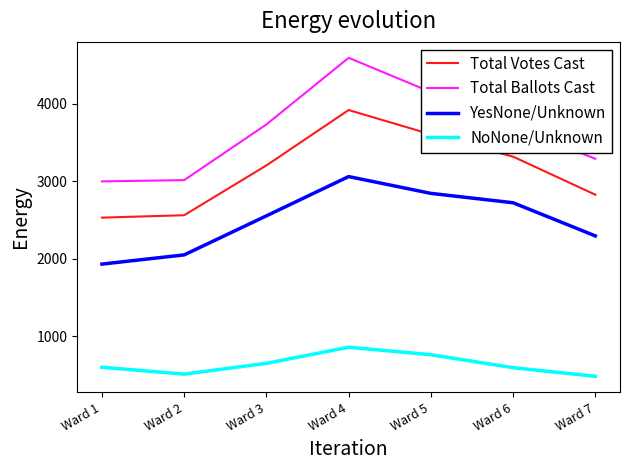

What is the sum of all NoNone/Unknown values?

4462